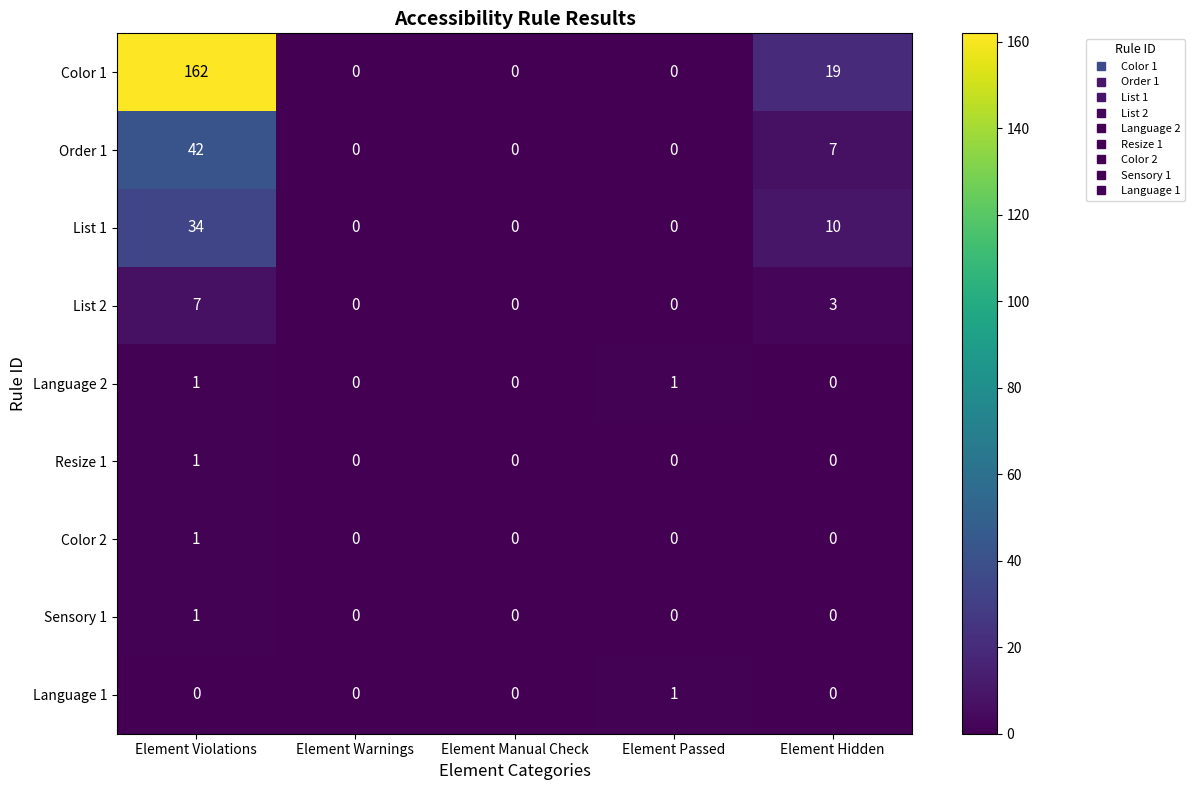

What is the average value of the List 1 series?

9